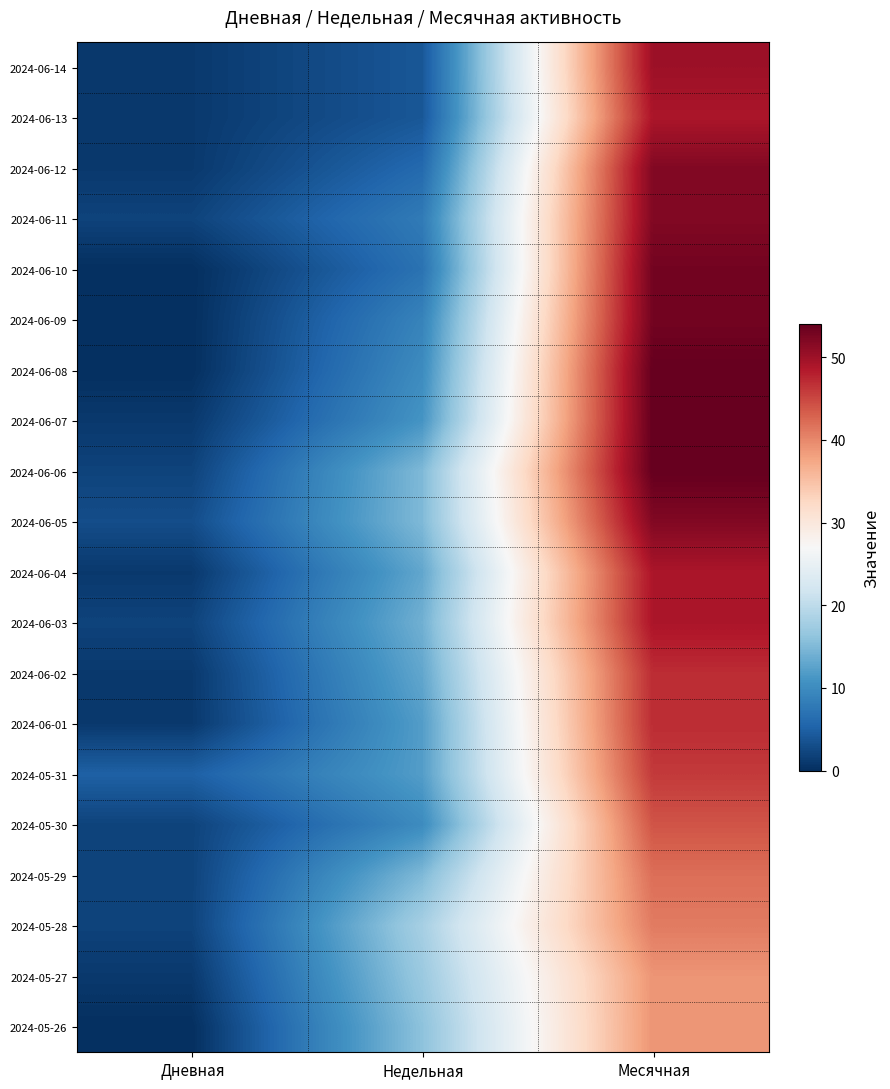

At which category is the sum across all series the highest?

Месячная